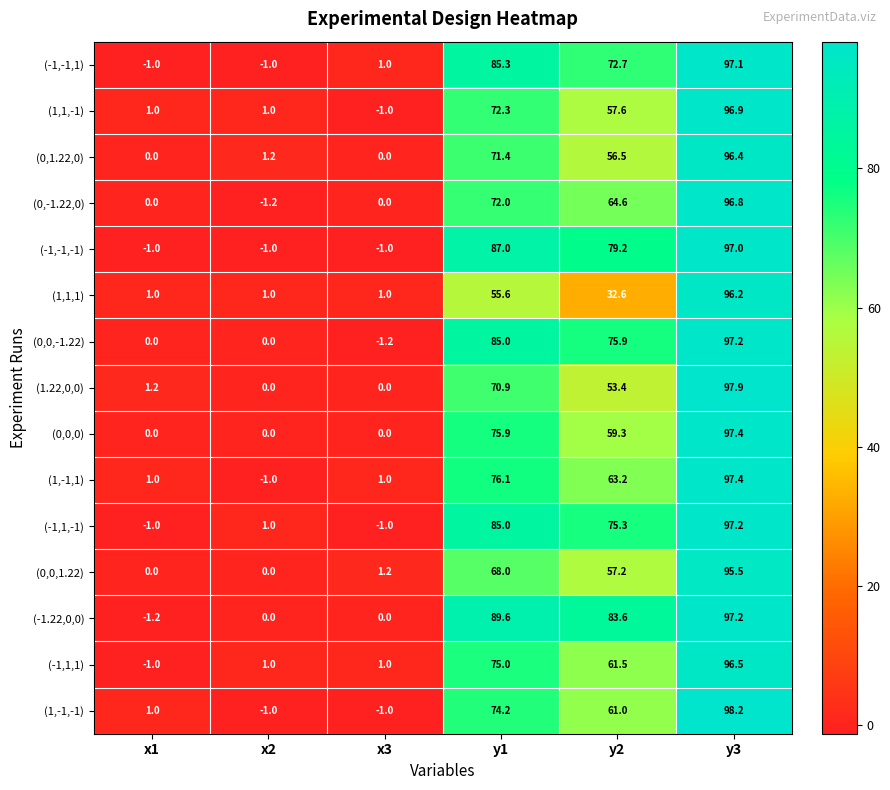

What is the minimum value shown in the chart?

-1.2